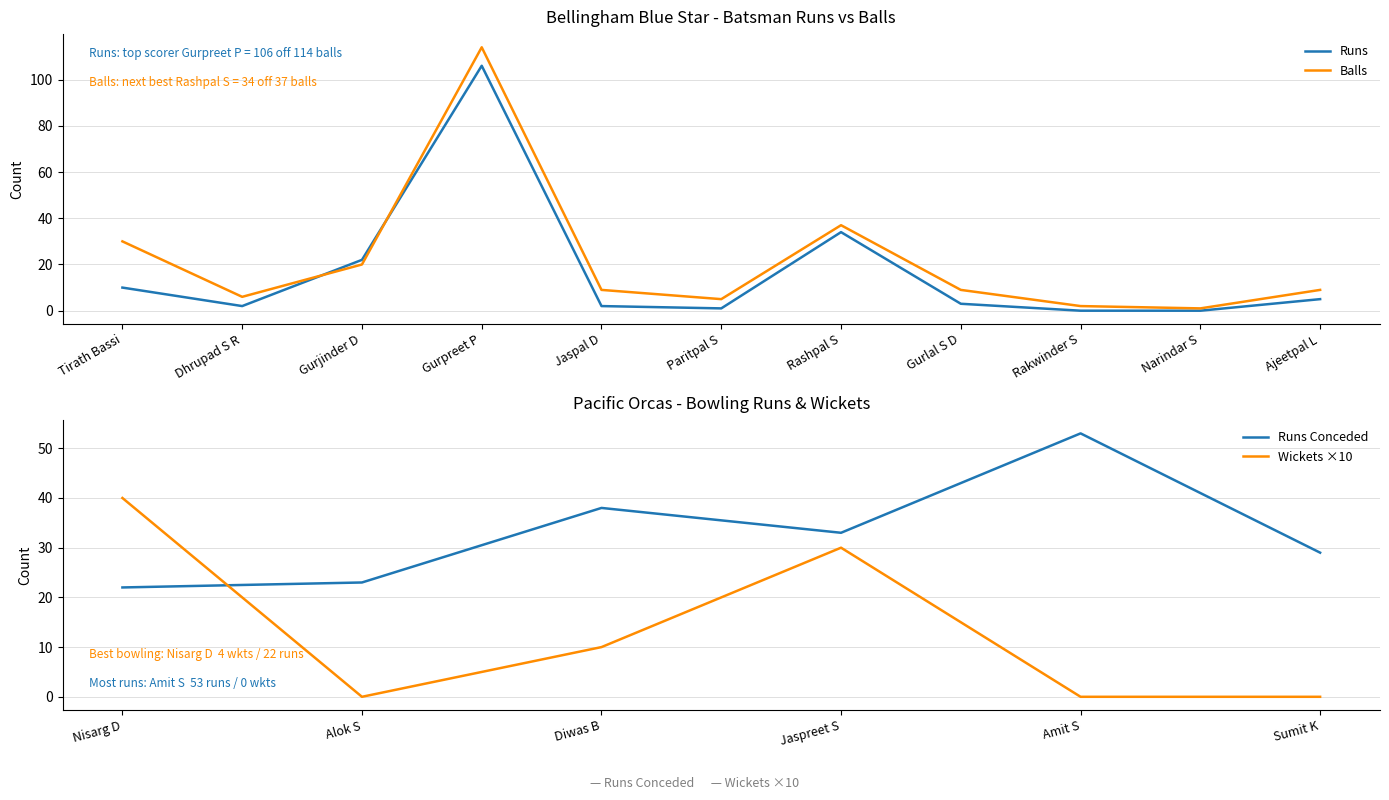

How many data points in Runs are less than 3?

5